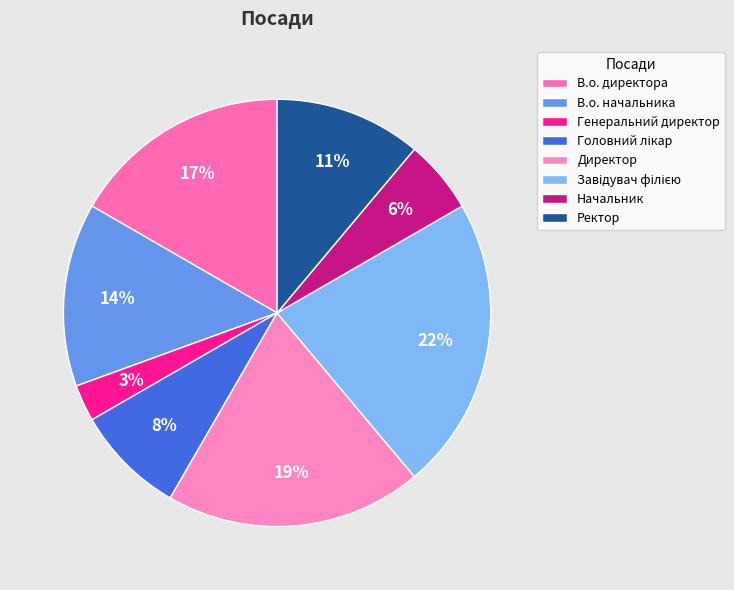

Rank the categories by value from highest to lowest.

Завідувач філією, Директор, В.о. директора, В.о. начальника, Ректор, Головний лікар, Начальник, Генеральний директор